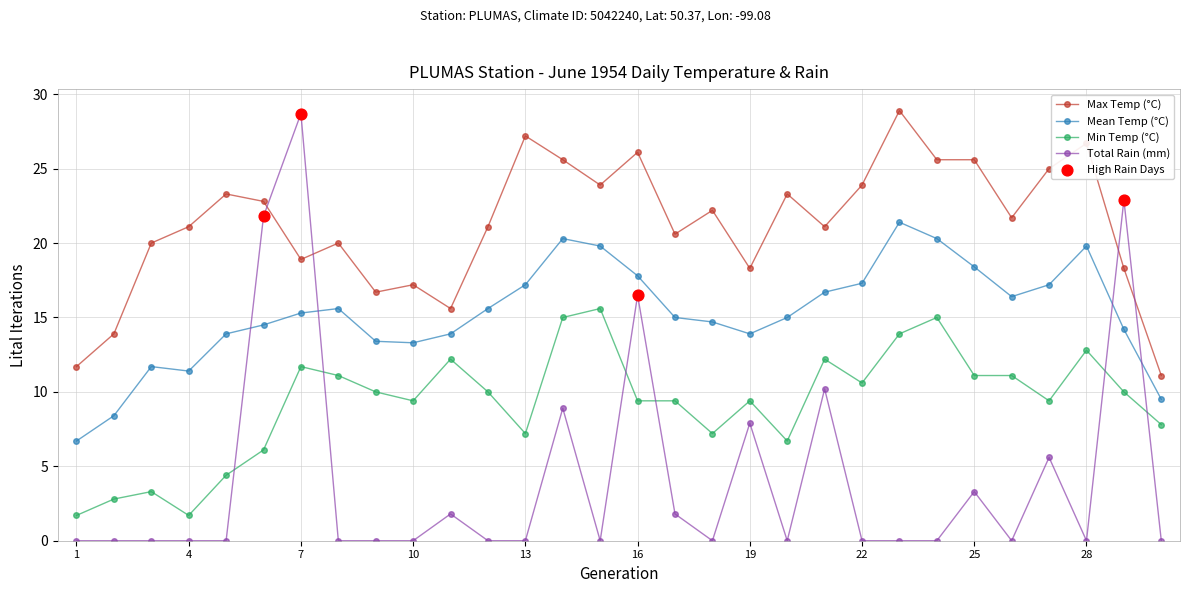

What is the value of the Min Temp (°C) point at the 25th from the left?

11.1